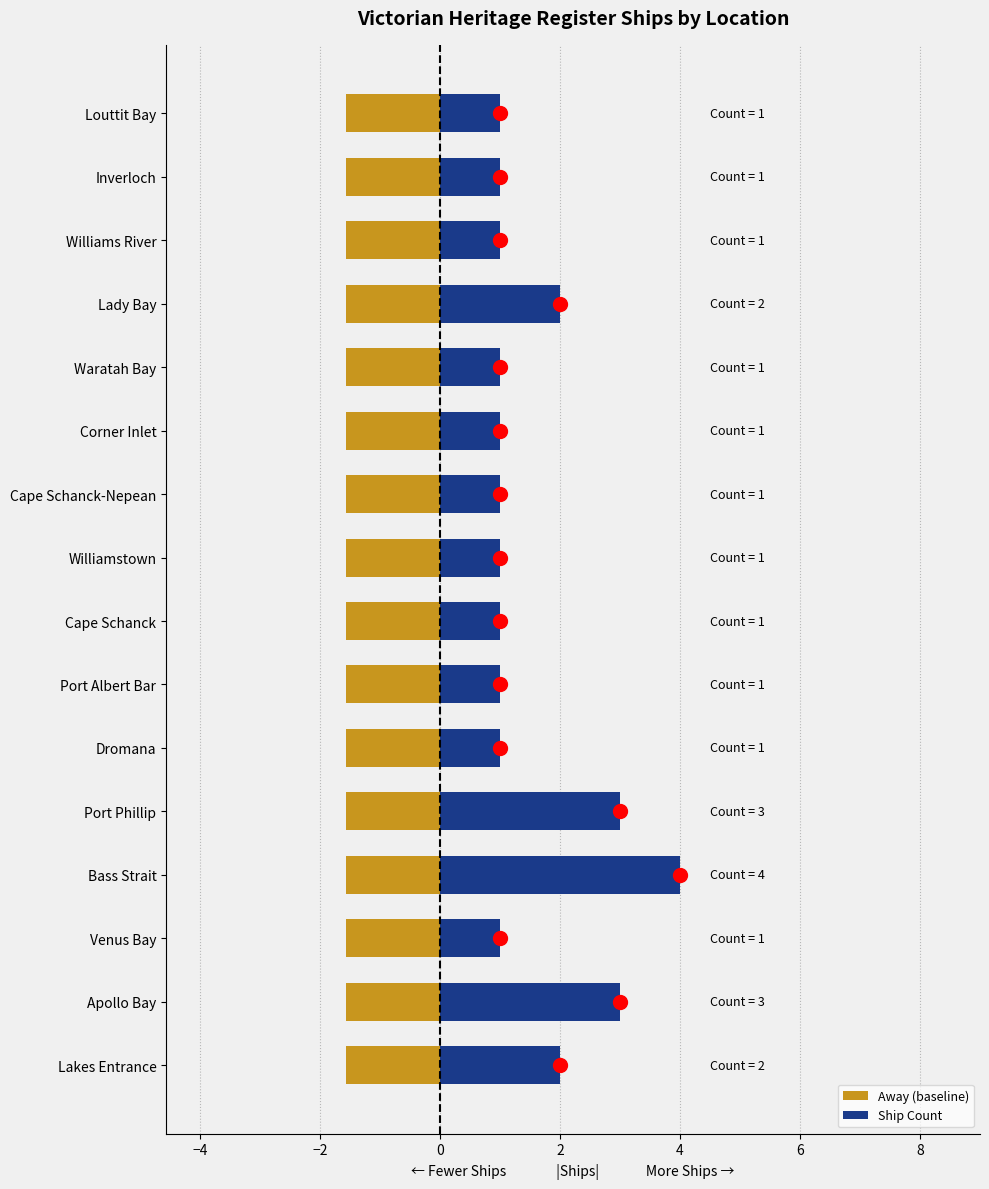

The Ship Count series shows 1.0 at Louttit Bay. True or false?

True